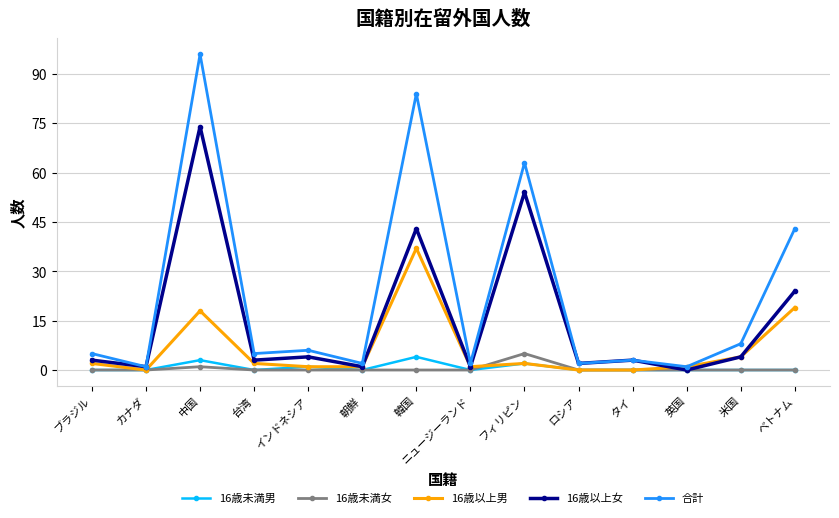

What is the difference between the maximum and minimum values in the 合計 series?

95